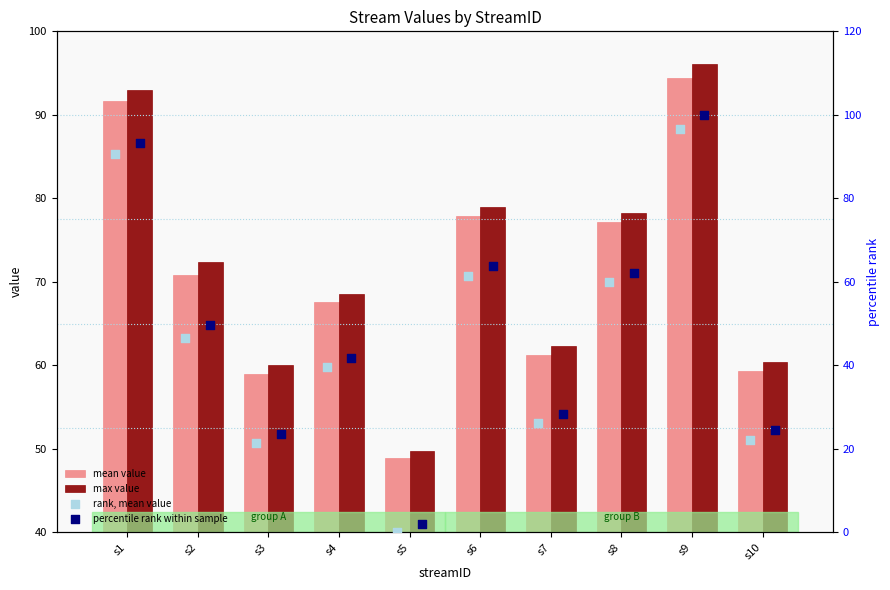

What are all the series names shown in the legend?

mean value, max value, rank, mean value, percentile rank within sample